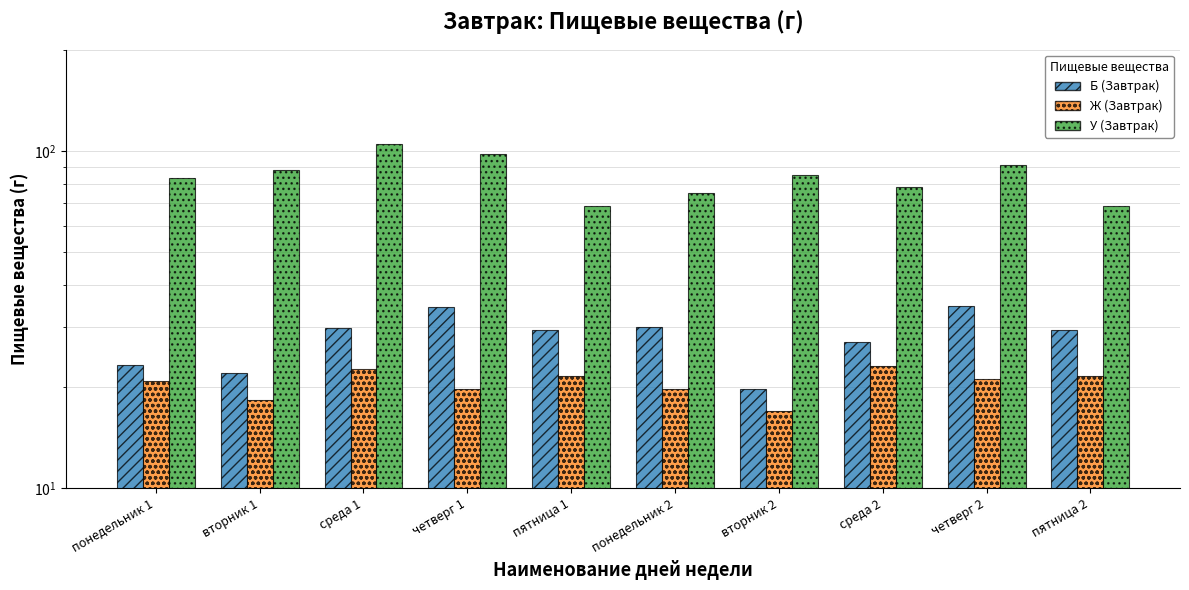

What is the maximum value for У (Завтрак)?

105.0